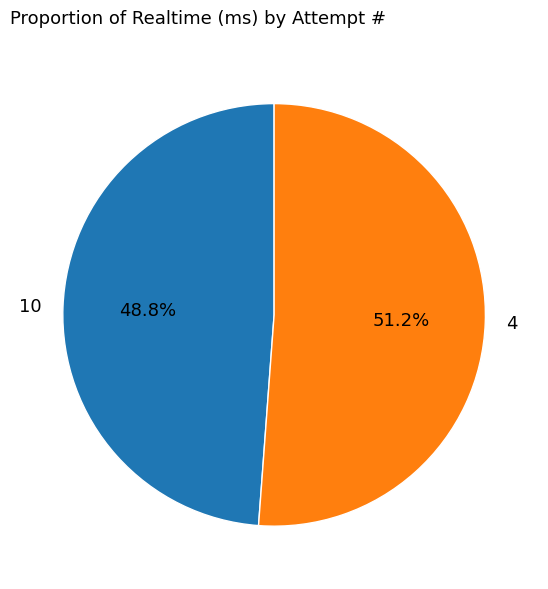

Rank the categories by value from lowest to highest.

10, 4